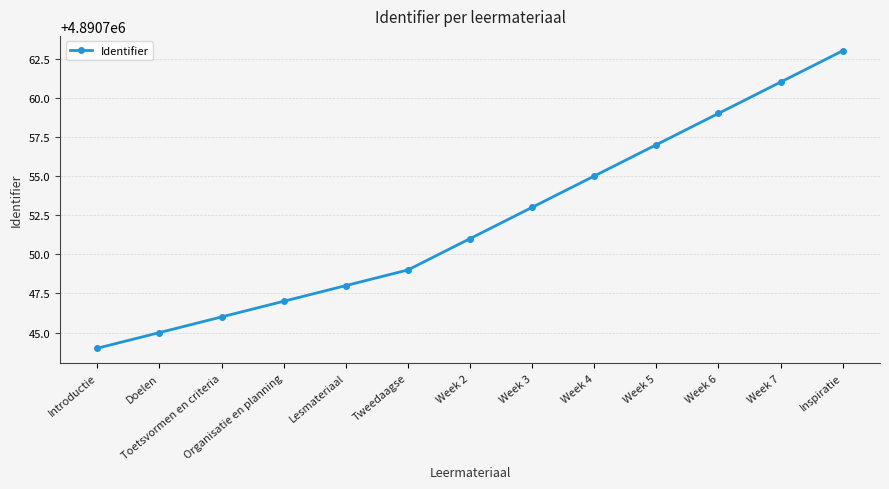

Read the value at Toetsvormen en criteria.

4890746